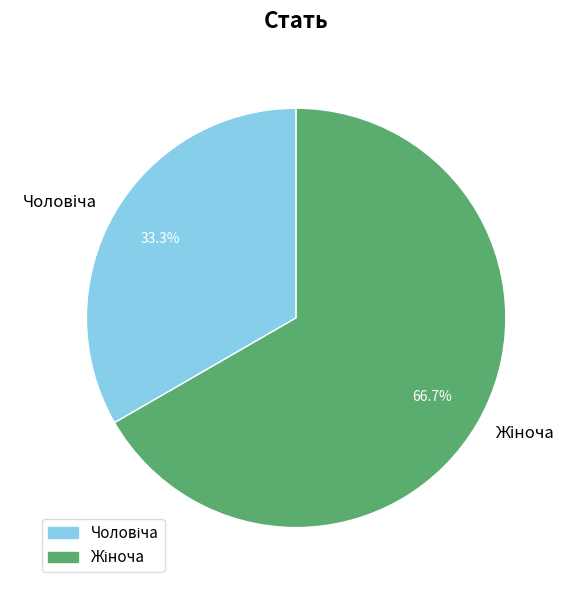

To the nearest percent, what is the average slice percentage?

50%